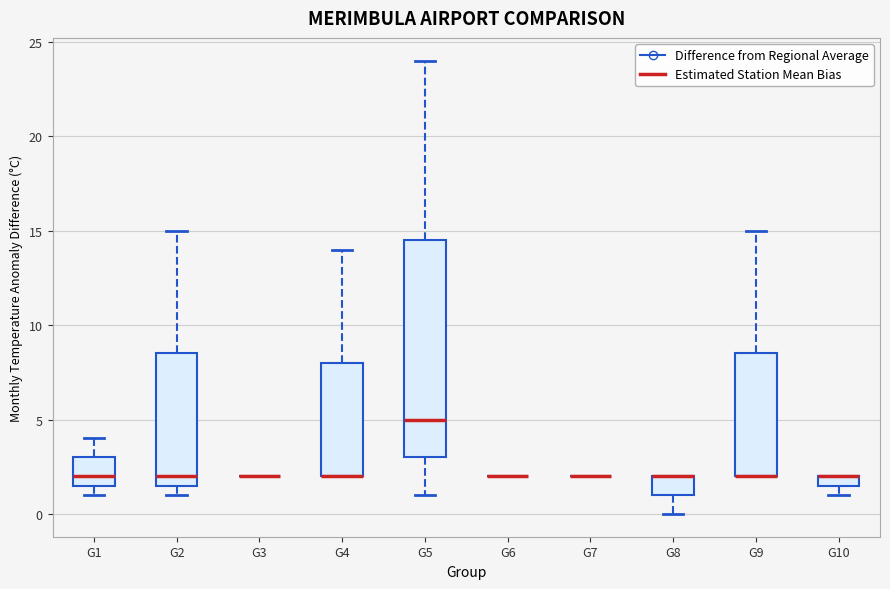

Which box is the tallest, from its lower edge to its upper edge?

G5